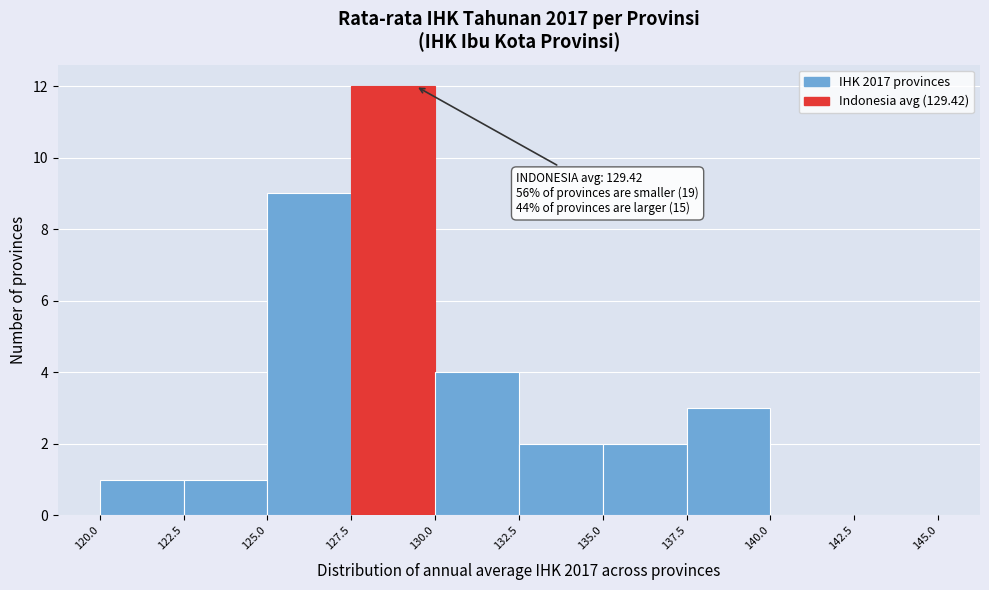

Over which range of the x-axis is the bar tallest?

127.5 to 130.0